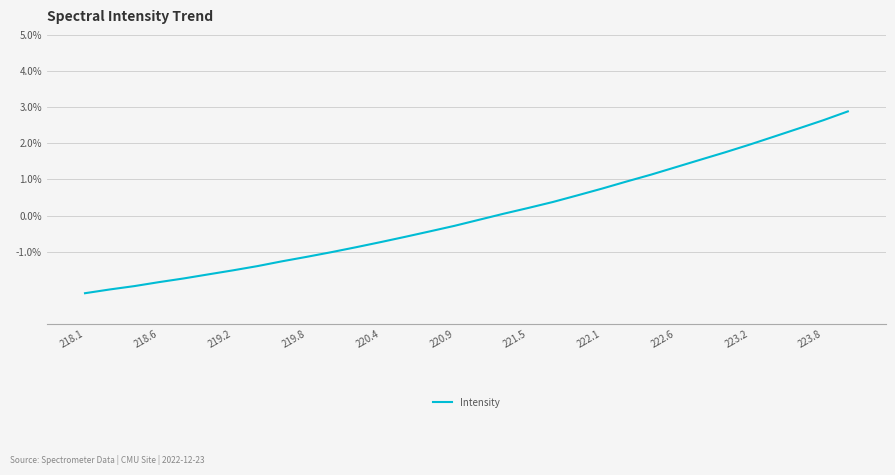

Does the chart have visible grid lines?

Yes